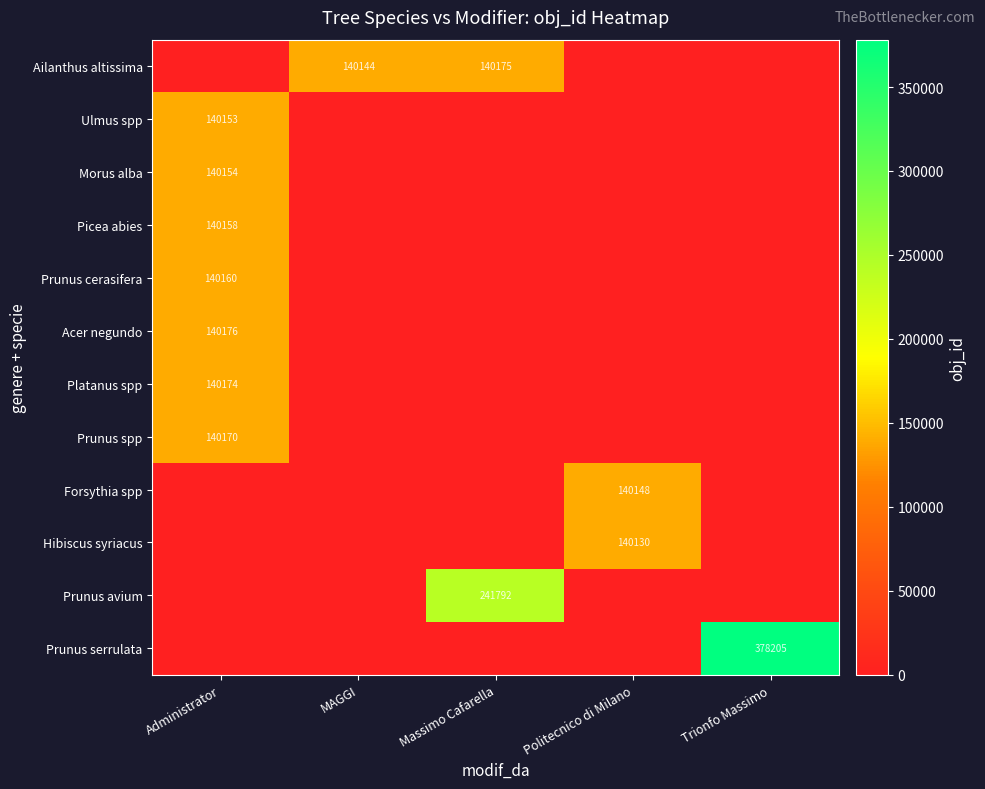

Is it true that Prunus cerasifera equals 230410 at Administrator?

False